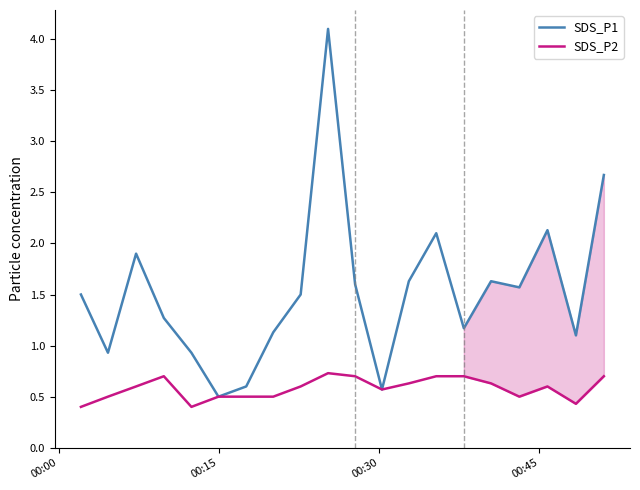

Rank the series by their maximum value, from highest to lowest.

SDS_P1, SDS_P2